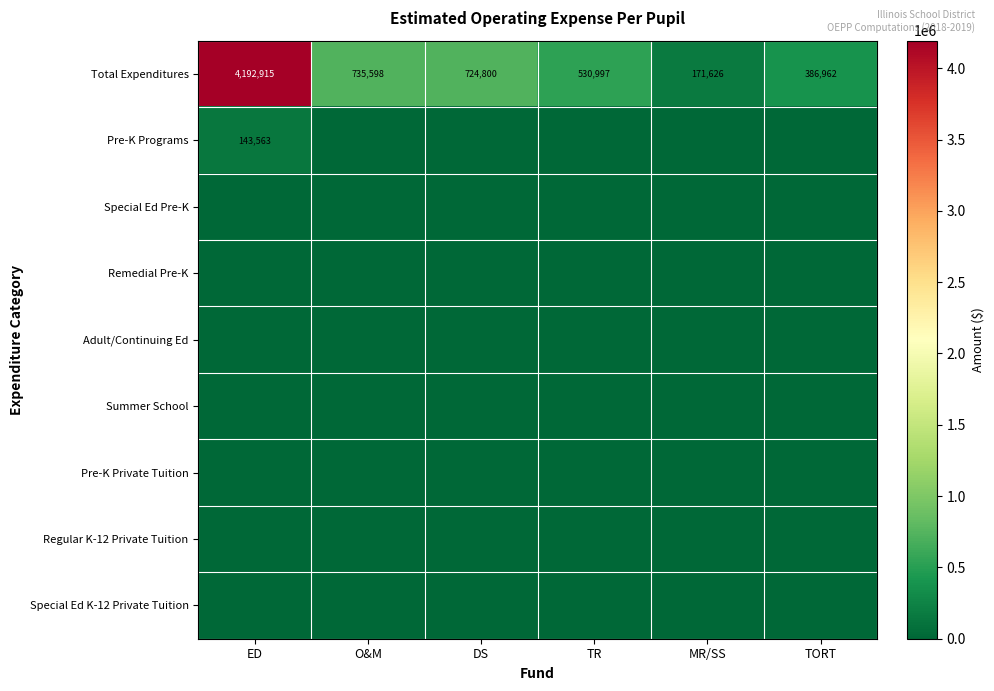

What is the average value of the Total Expenditures series?

1123816